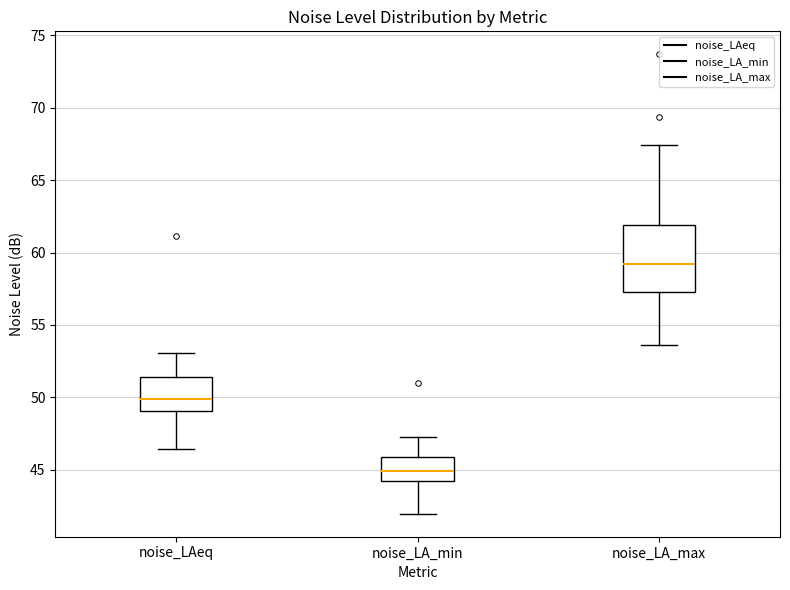

Which box has the lowest median line?

noise_LA_min